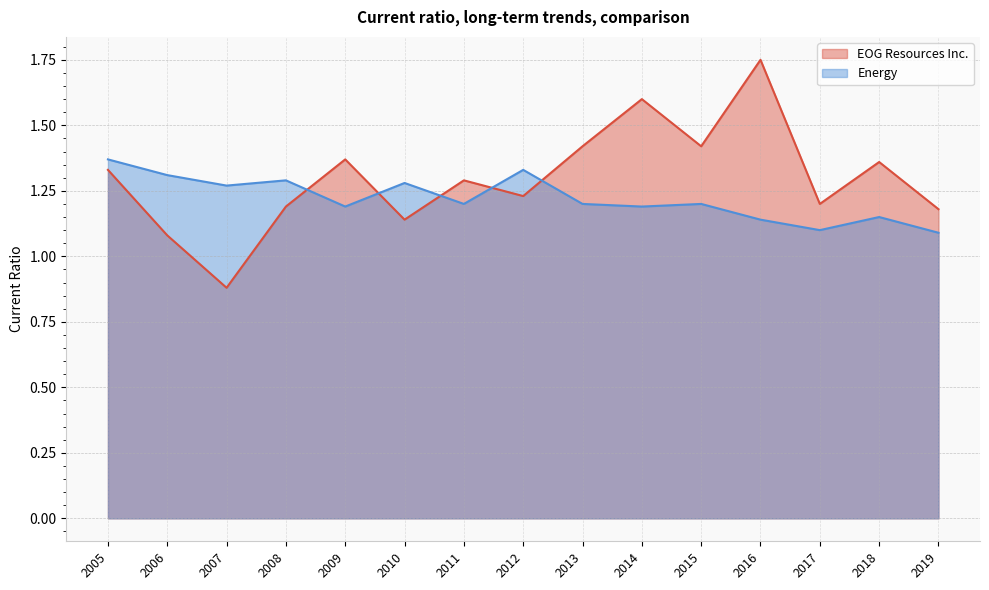

True or false: EOG Resources Inc. and Energy intersect in this chart.

True